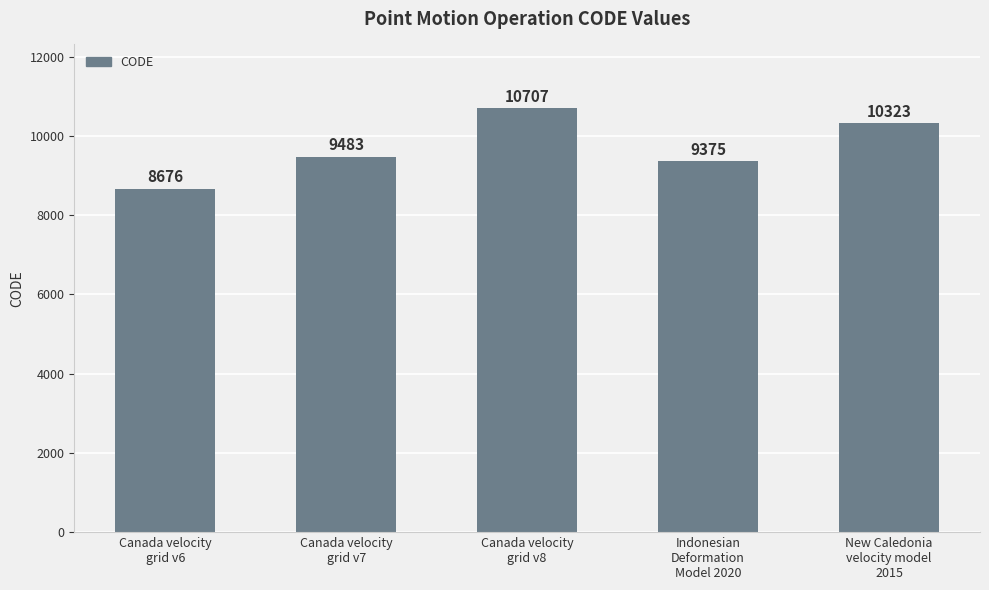

How many data points does each series have?

5